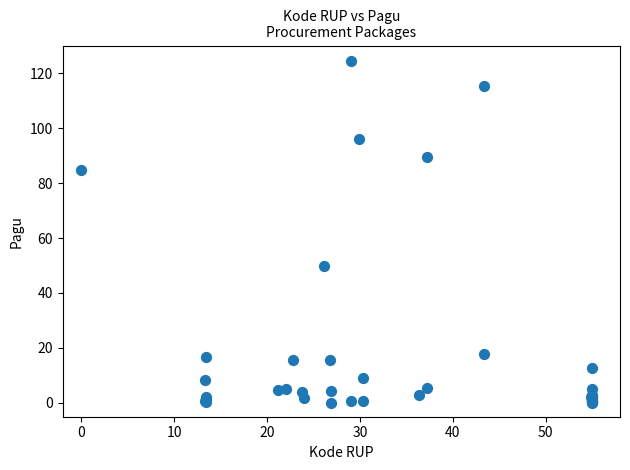

What Y value in the scatter plot is closest to 62?

50.0